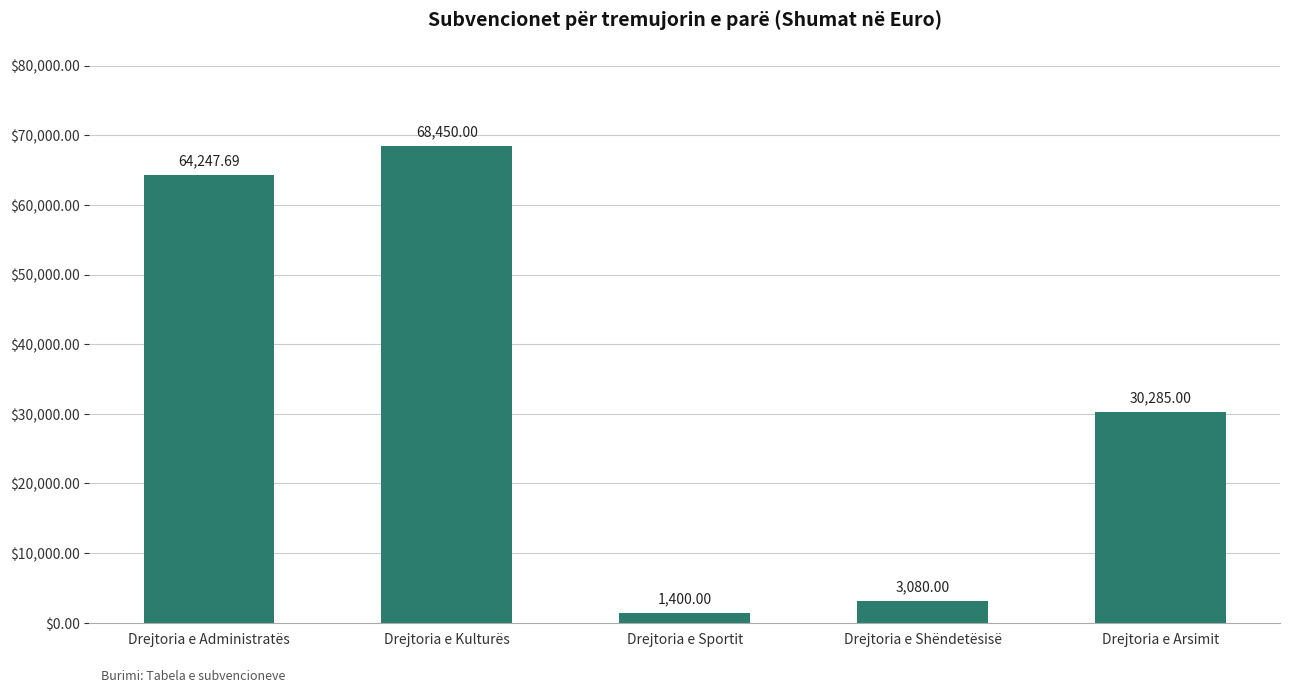

What is the change in value from Drejtoria e Kulturës to Drejtoria e Shëndetësisë?

-65370.0